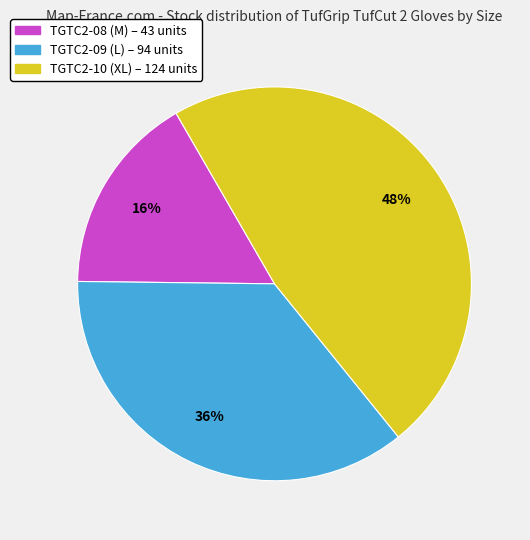

To the nearest percent, what is the average slice percentage?

33%